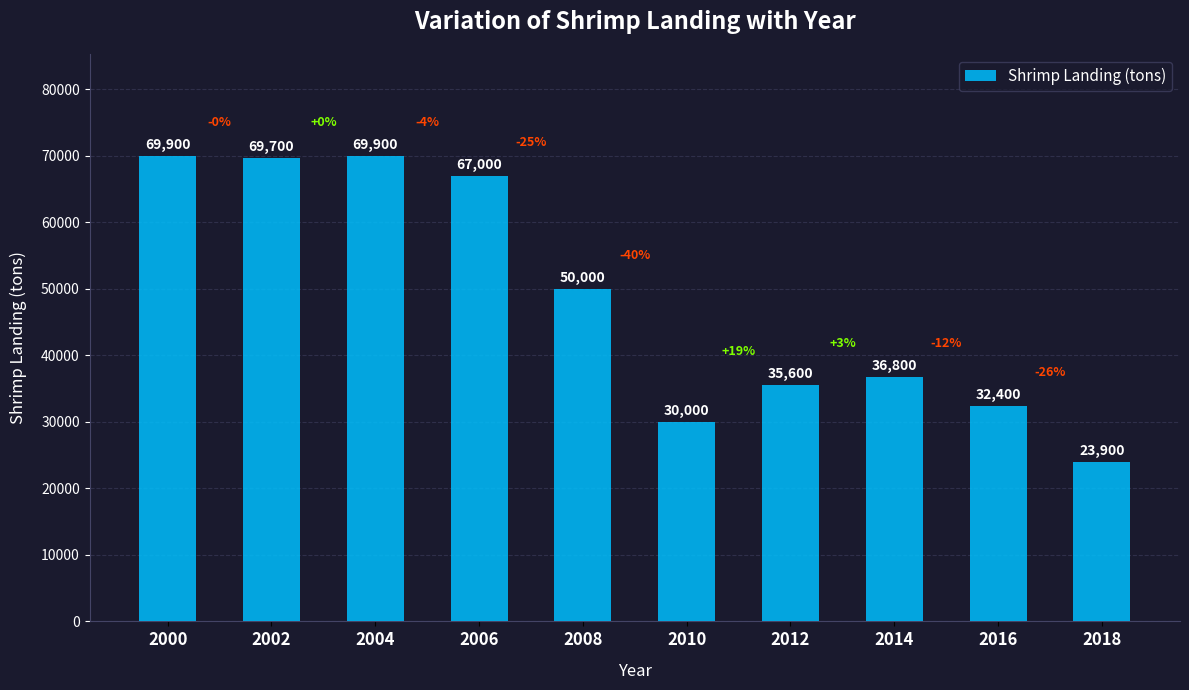

What is the greatest value displayed?

69900